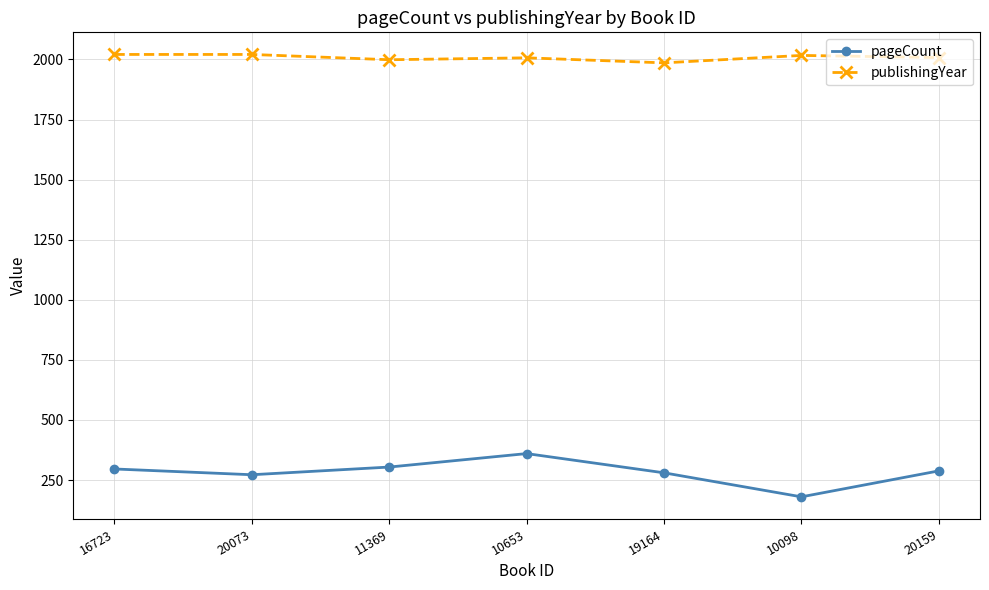

What is the minimum value shown in the chart?

180